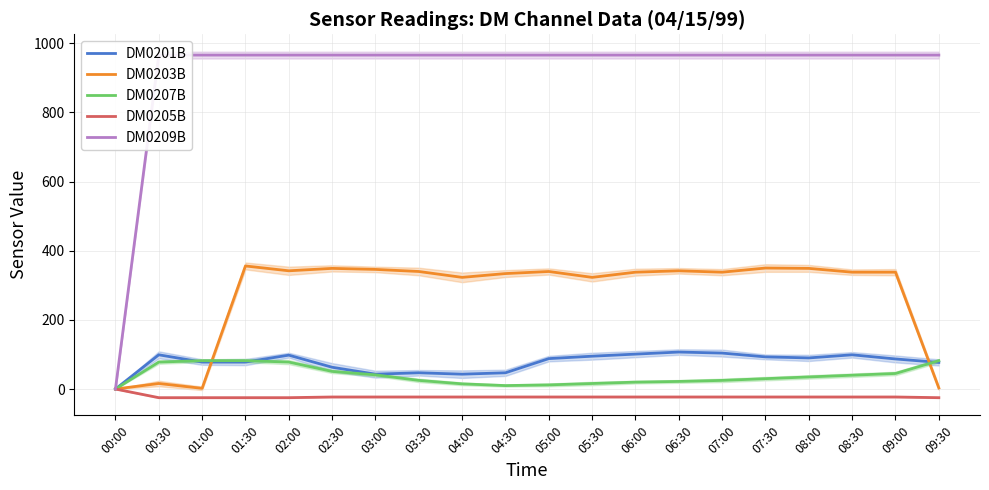

True or false: DM0203B and DM0205B cross at least once.

False